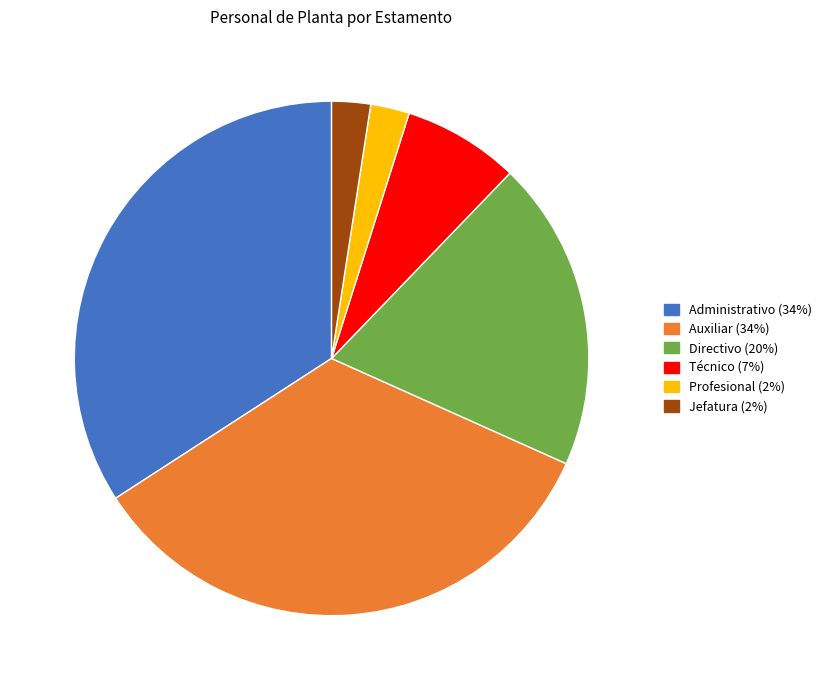

Does Jefatura account for over 50% of the chart?

No